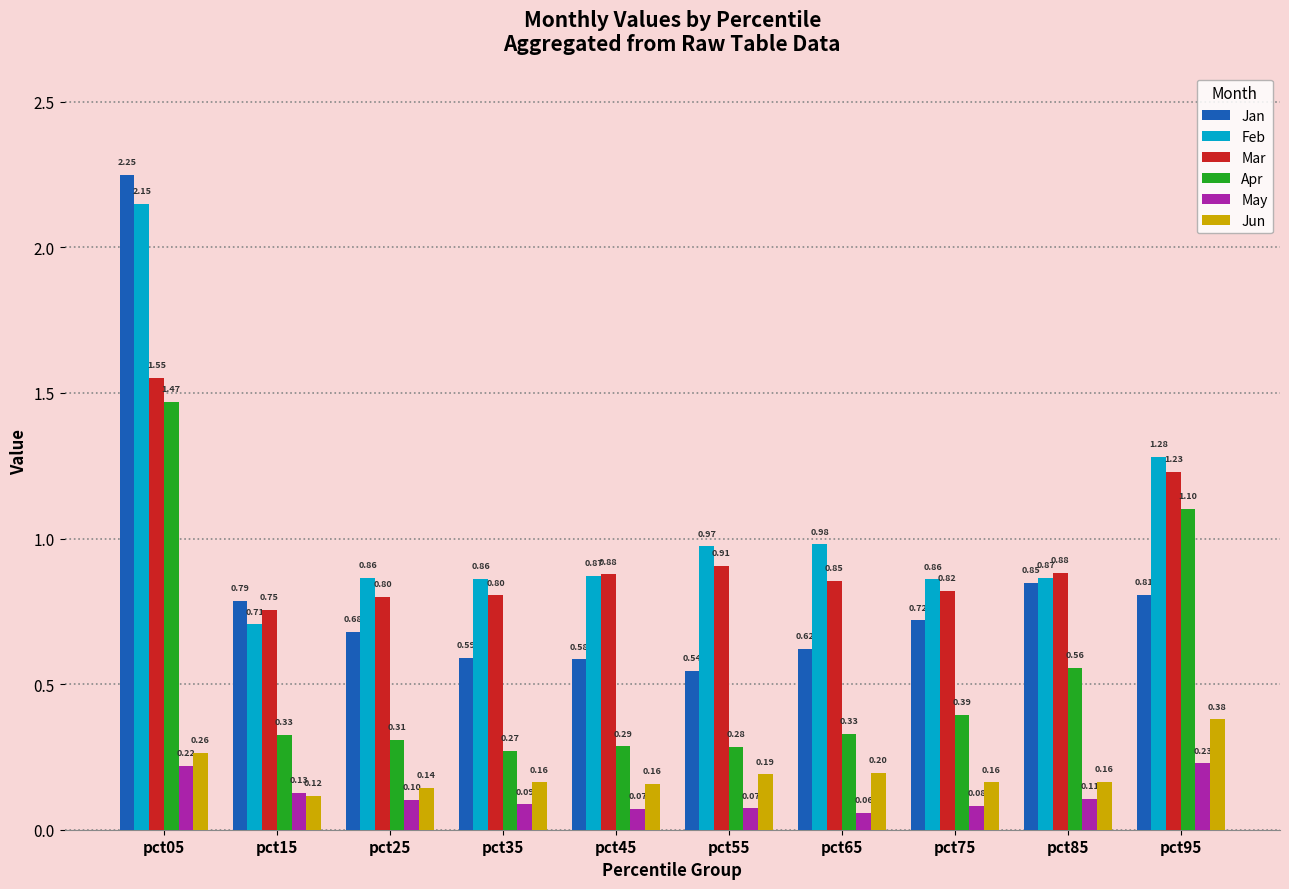

What are all the series names shown in the legend?

Jan, Feb, Mar, Apr, May, Jun